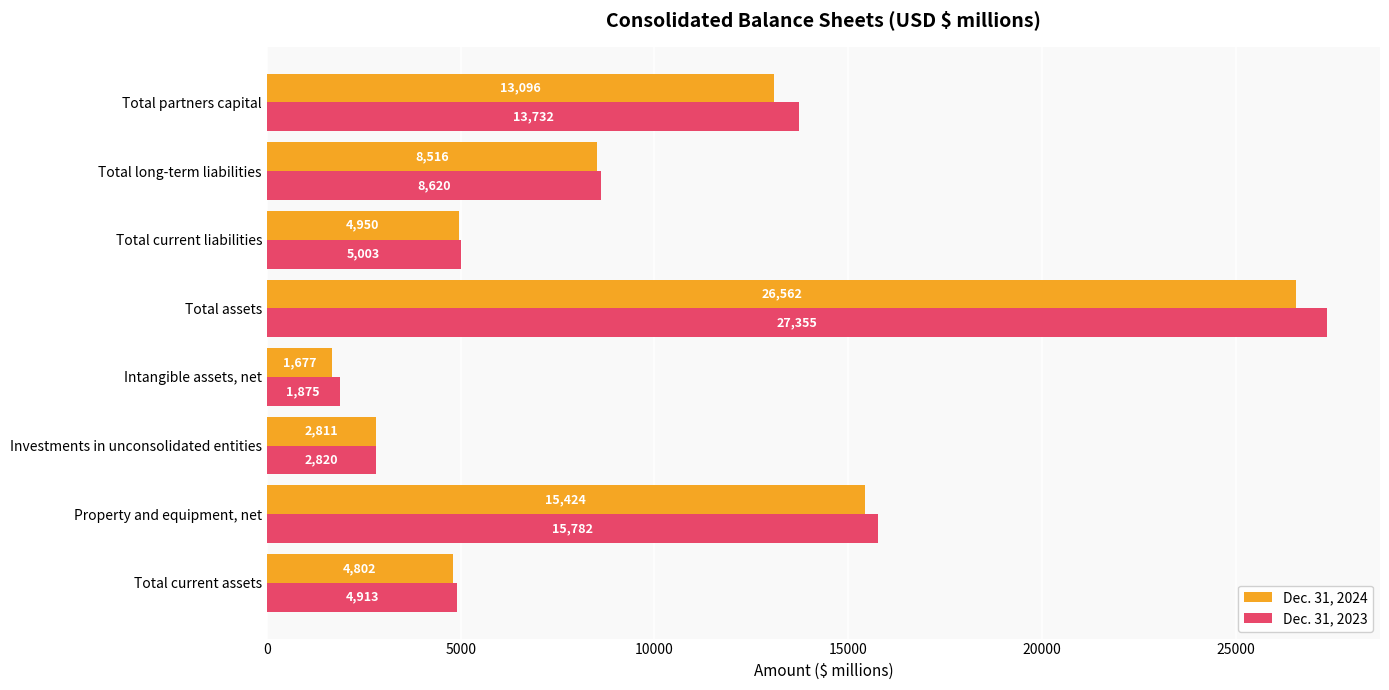

Rank the series by their maximum value, from lowest to highest.

Dec. 31, 2024, Dec. 31, 2023